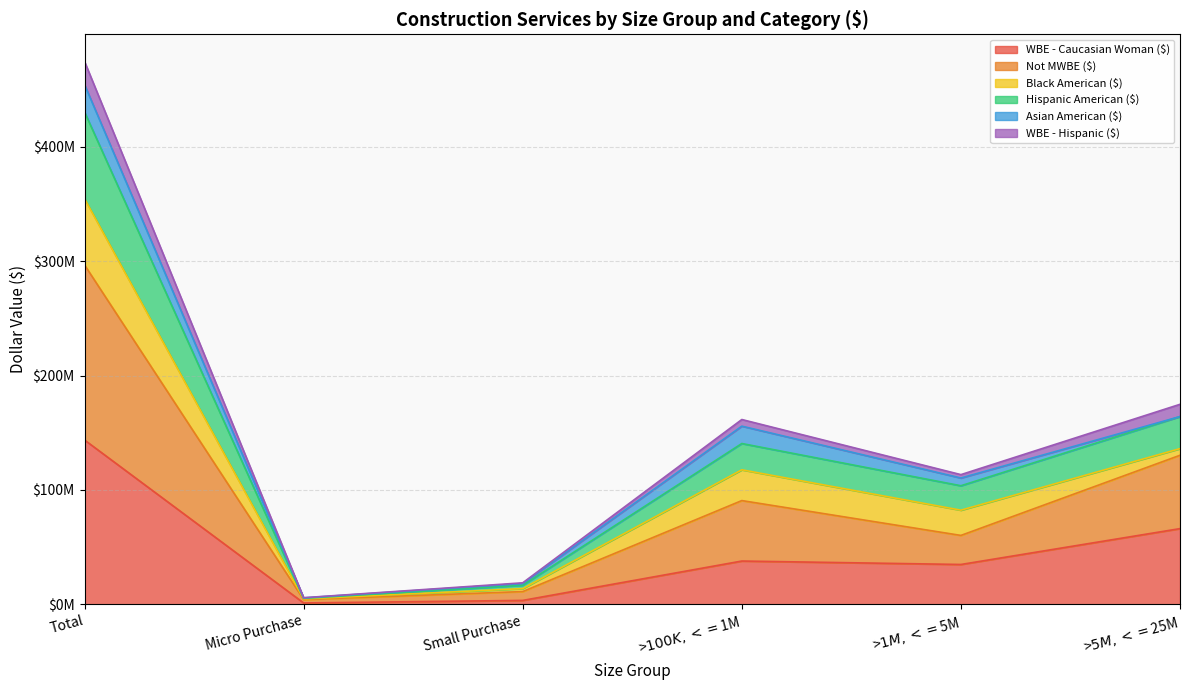

Which category has the highest value in the WBE - Caucasian Woman ($) series?

Total